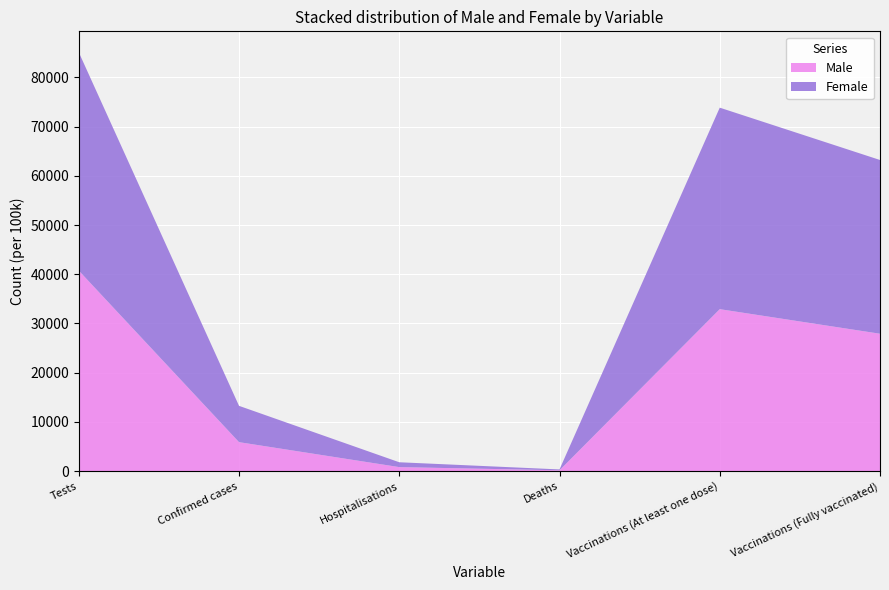

Reading right to left, what are all the values shown in this chart?

Male: Vaccinations (Fully vaccinated)=27917.0	Vaccinations (At least one dose)=32910.7	Deaths=172.1	Hospitalisations=820.7	Confirmed cases=5892.0	Tests=40748.0
Female: Vaccinations (Fully vaccinated)=35301.2	Vaccinations (At least one dose)=40937.2	Deaths=176.9	Hospitalisations=985.1	Confirmed cases=7374.9	Tests=44354.0